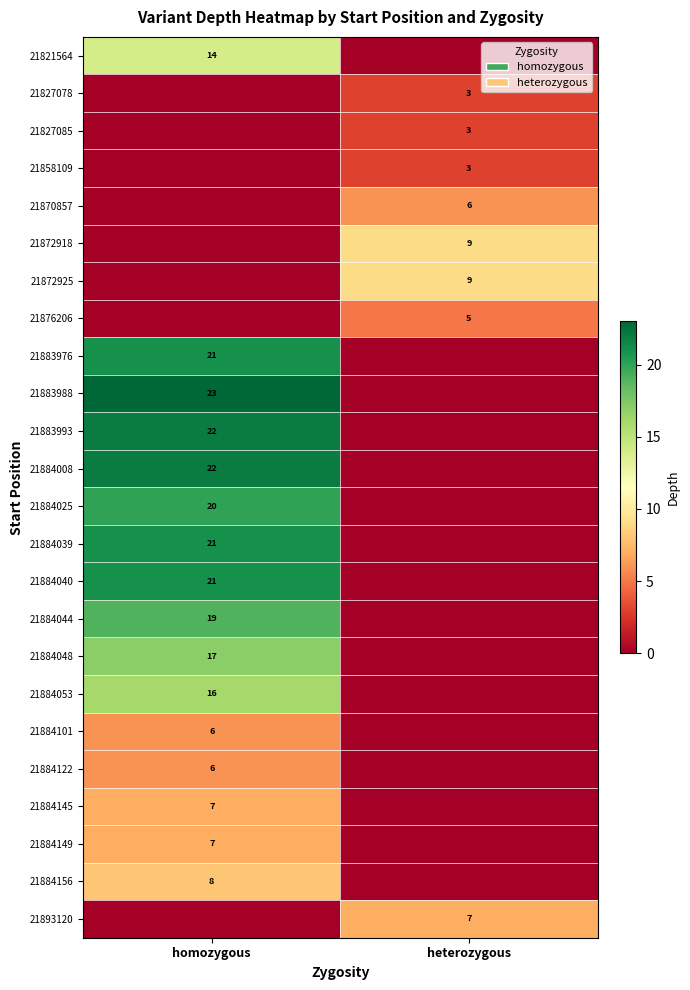

Is the value of 21827085 at heterozygous greater than the value of 21884101 at homozygous?

No